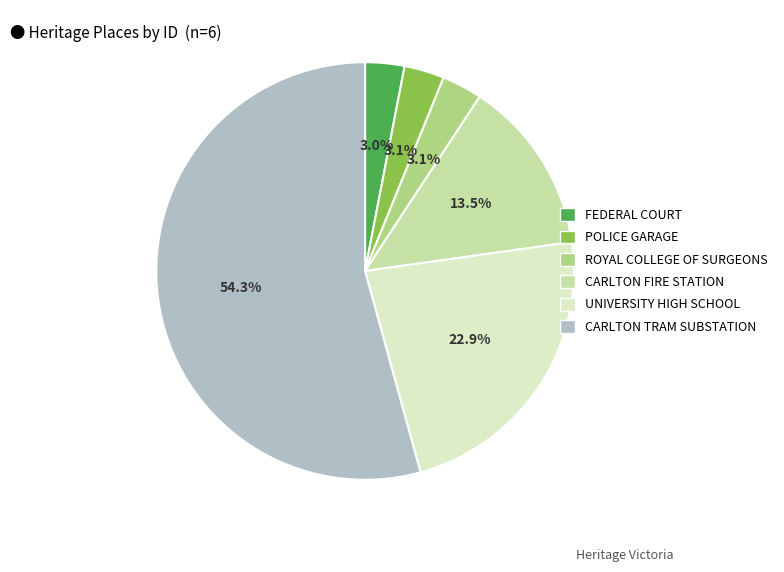

Does any single category account for the majority?

Yes